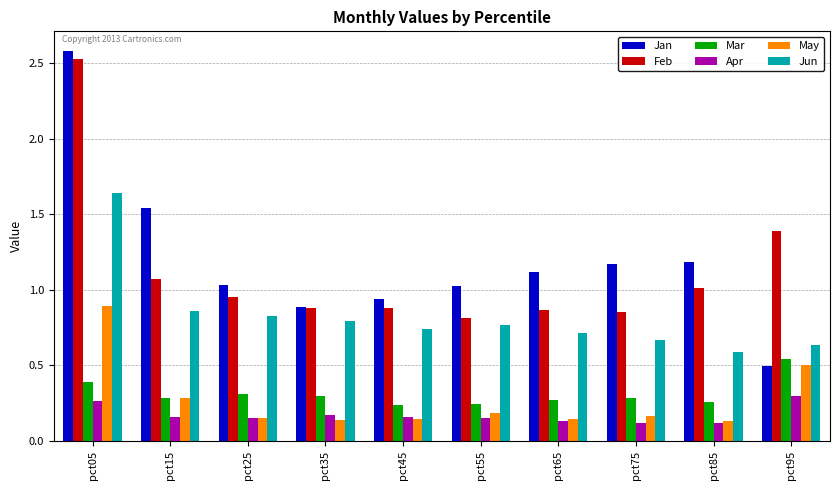

Which series has the largest range (max minus min)?

Jan